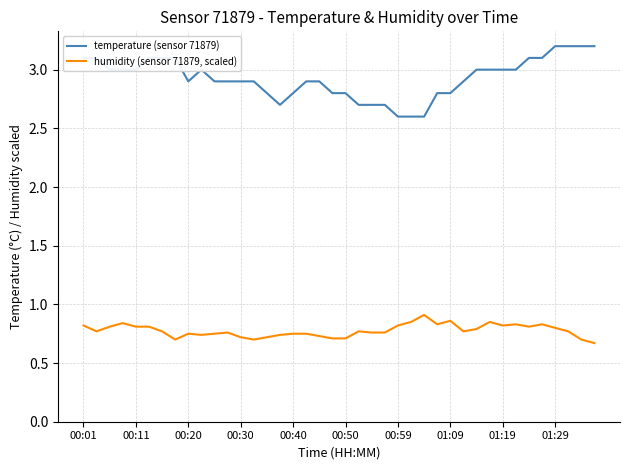

What is the lowest value of the temperature (sensor 71879) series?

2.6